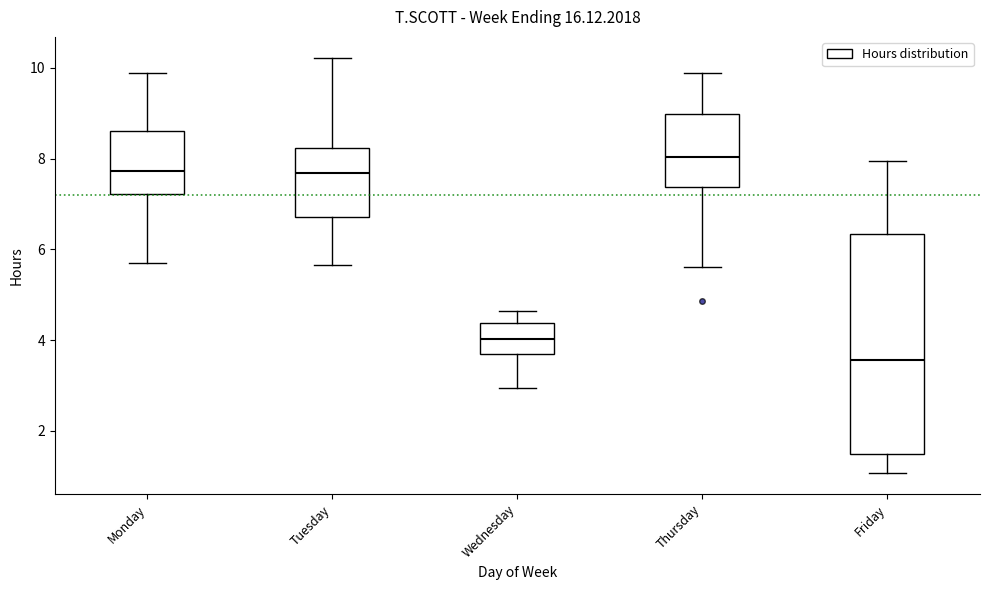

Where does the lower whisker of the box for Tuesday end on the y-axis? The values are not printed on the chart, so give them approximately, as read against the axis.

5.6